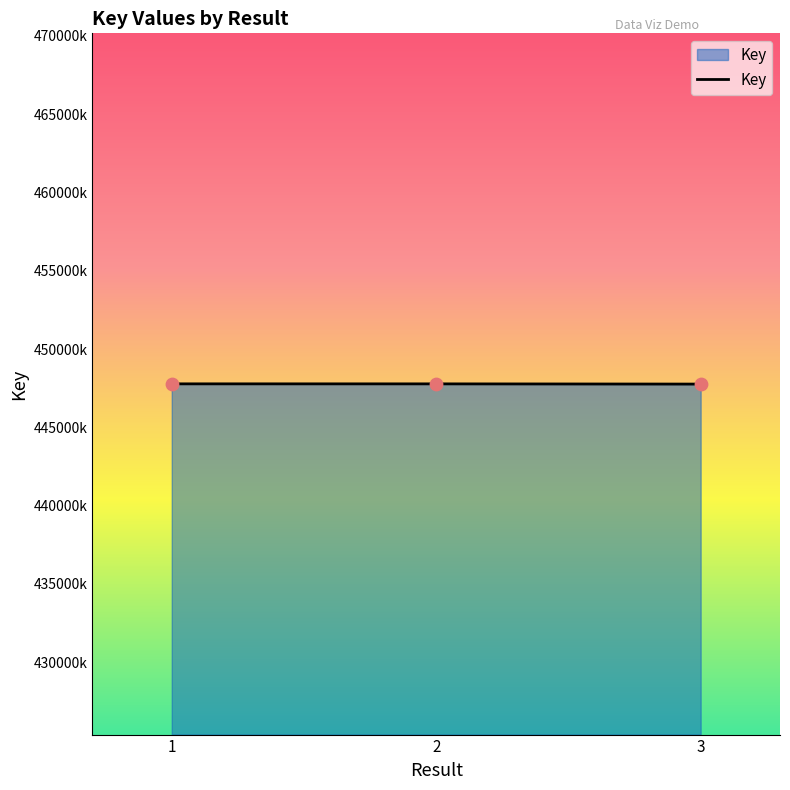

Is this an area chart (filled region under the line)?

Yes